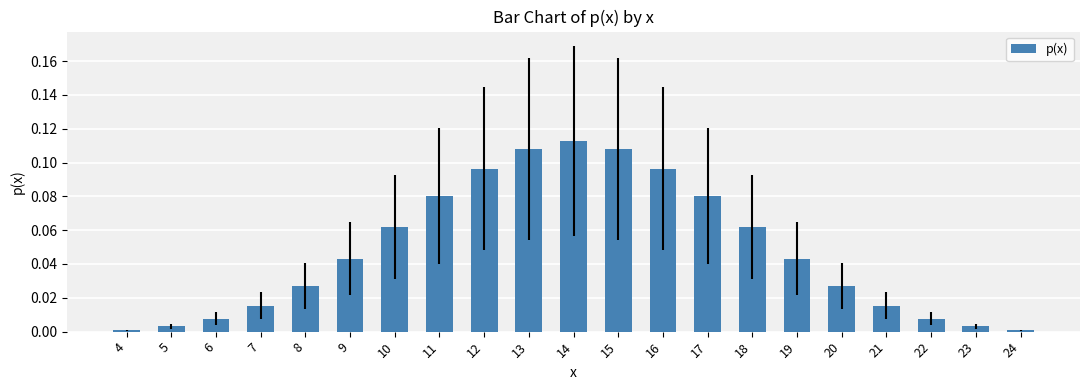

How many categories are shown in the chart?

21